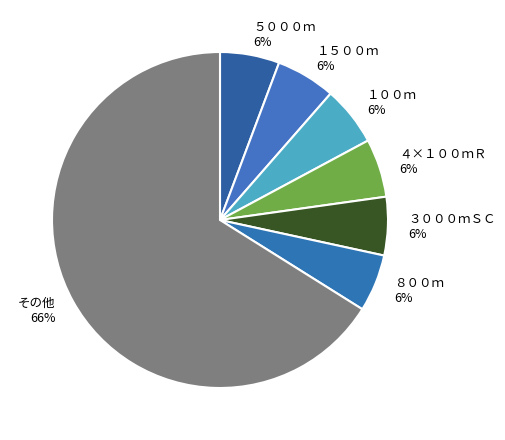

Is there a majority slice in this chart?

Yes